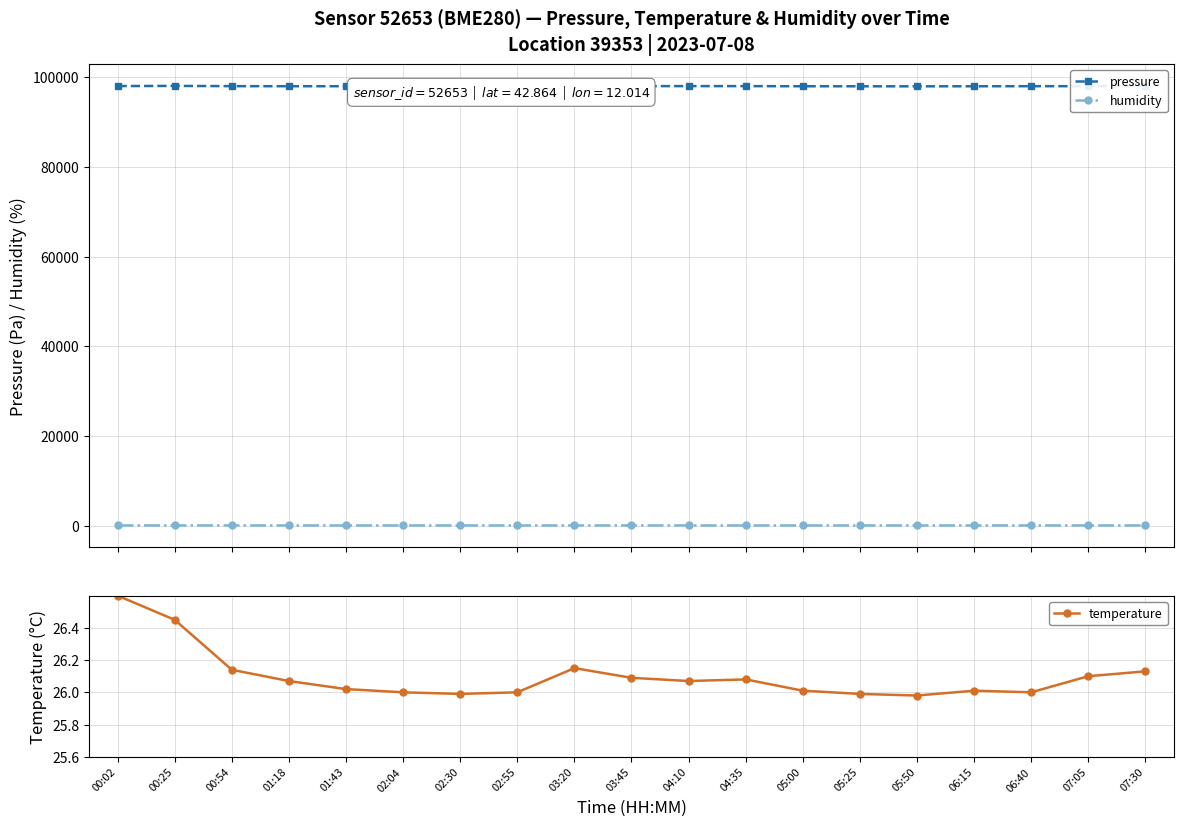

What is the label of the 4th point from the left?

01:18